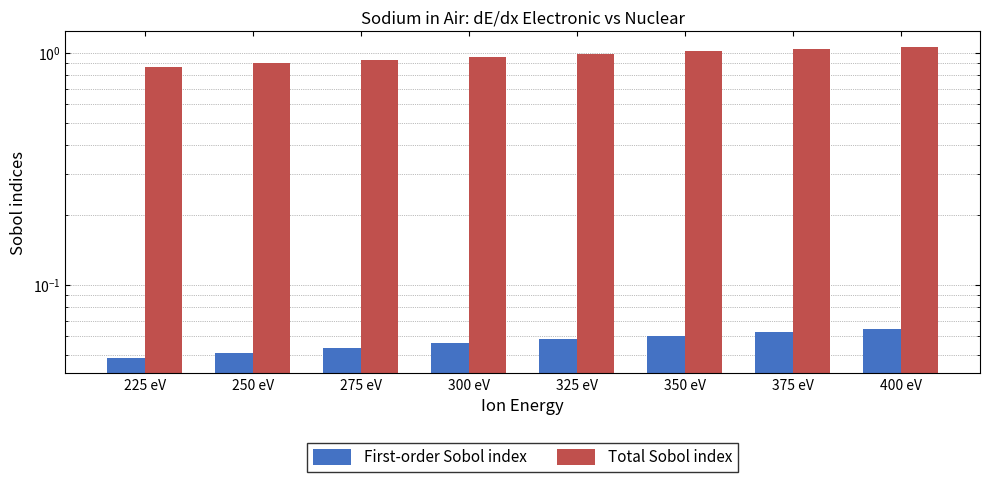

How many bars are there in each group?

2